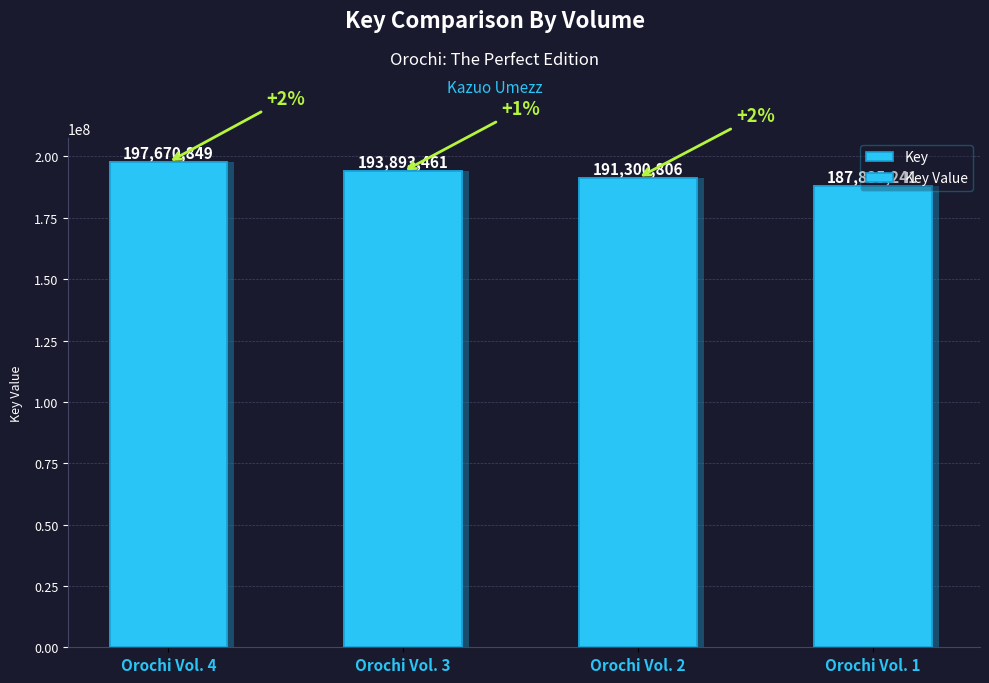

What are all the series names shown in the legend?

Key, Key Value